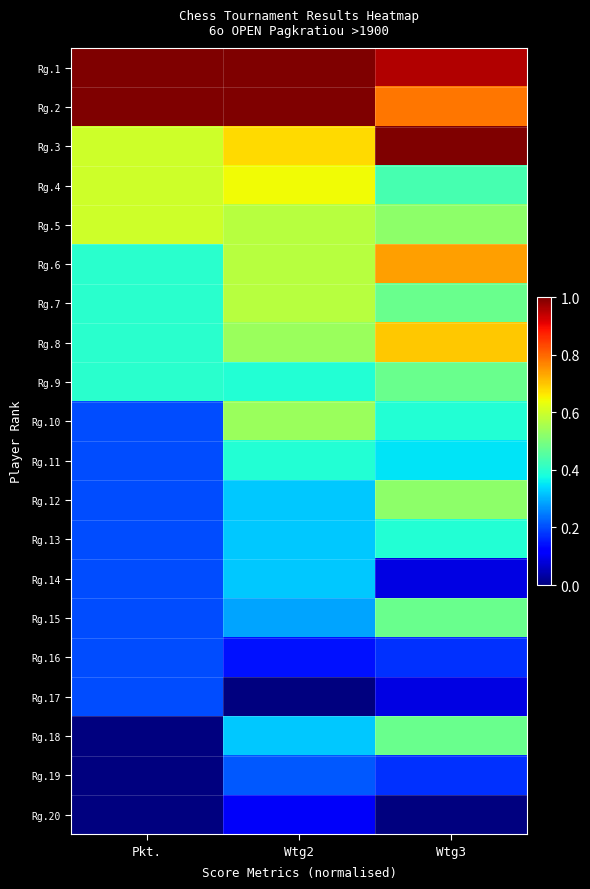

Between Pkt. and Wtg3, which is larger?

Pkt.